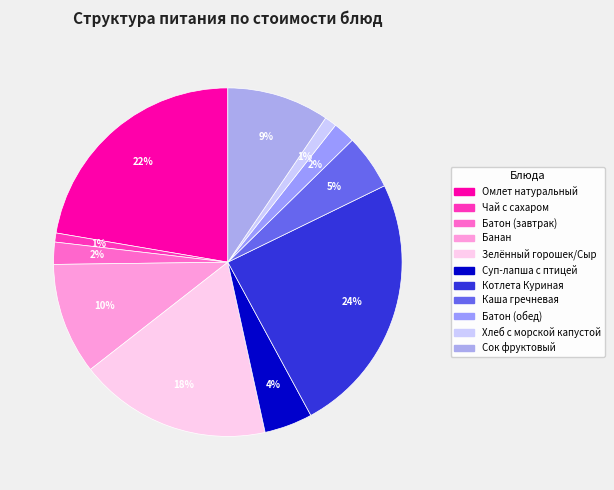

Count the number of slices in the pie.

11